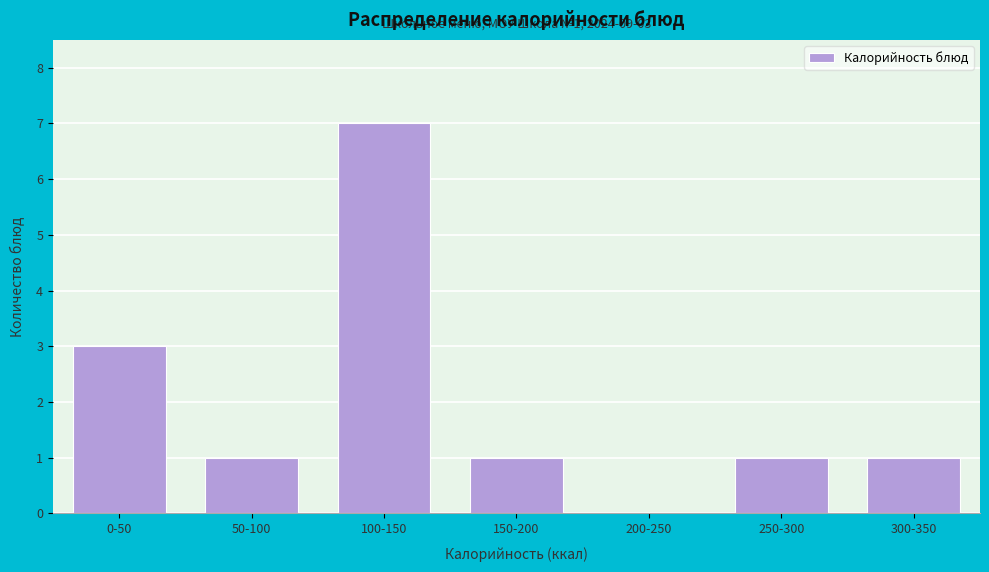

Reading right to left, list all the values displayed in this chart.

300-350=1	250-300=1	200-250=0	150-200=1	100-150=7	50-100=1	0-50=3